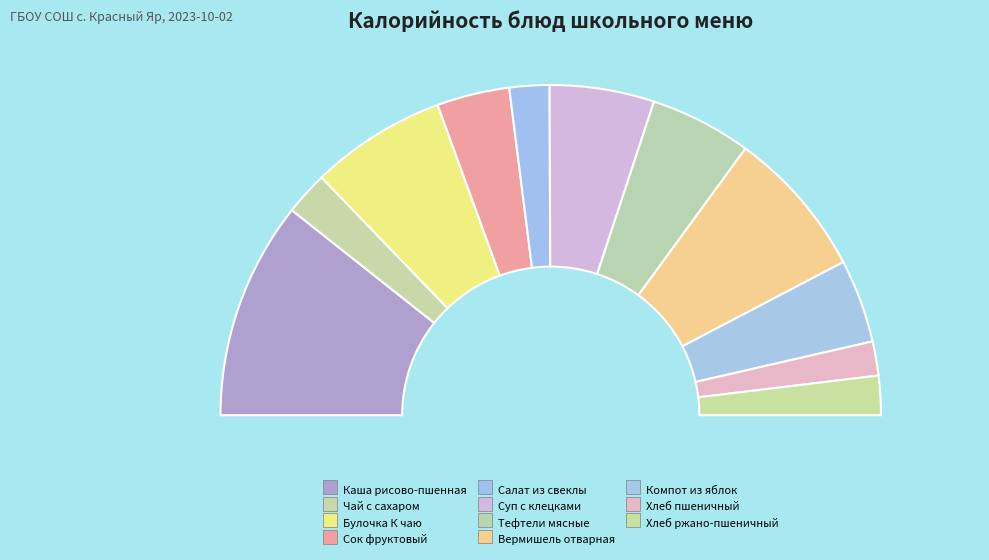

Rank the categories by value from highest to lowest.

Каша вязкая молочная из риса и пшена, Вермишель отварная с маслом, Булочка К чаю, Суп с клецками, Тефтели мясные школьные с соусом, Компот из яблок, Сок фруктовый (Витаминизация), Чай с сахаром, Салат из свеклы отварной, Хлеб ржано-пшеничный, Хлеб пшеничный